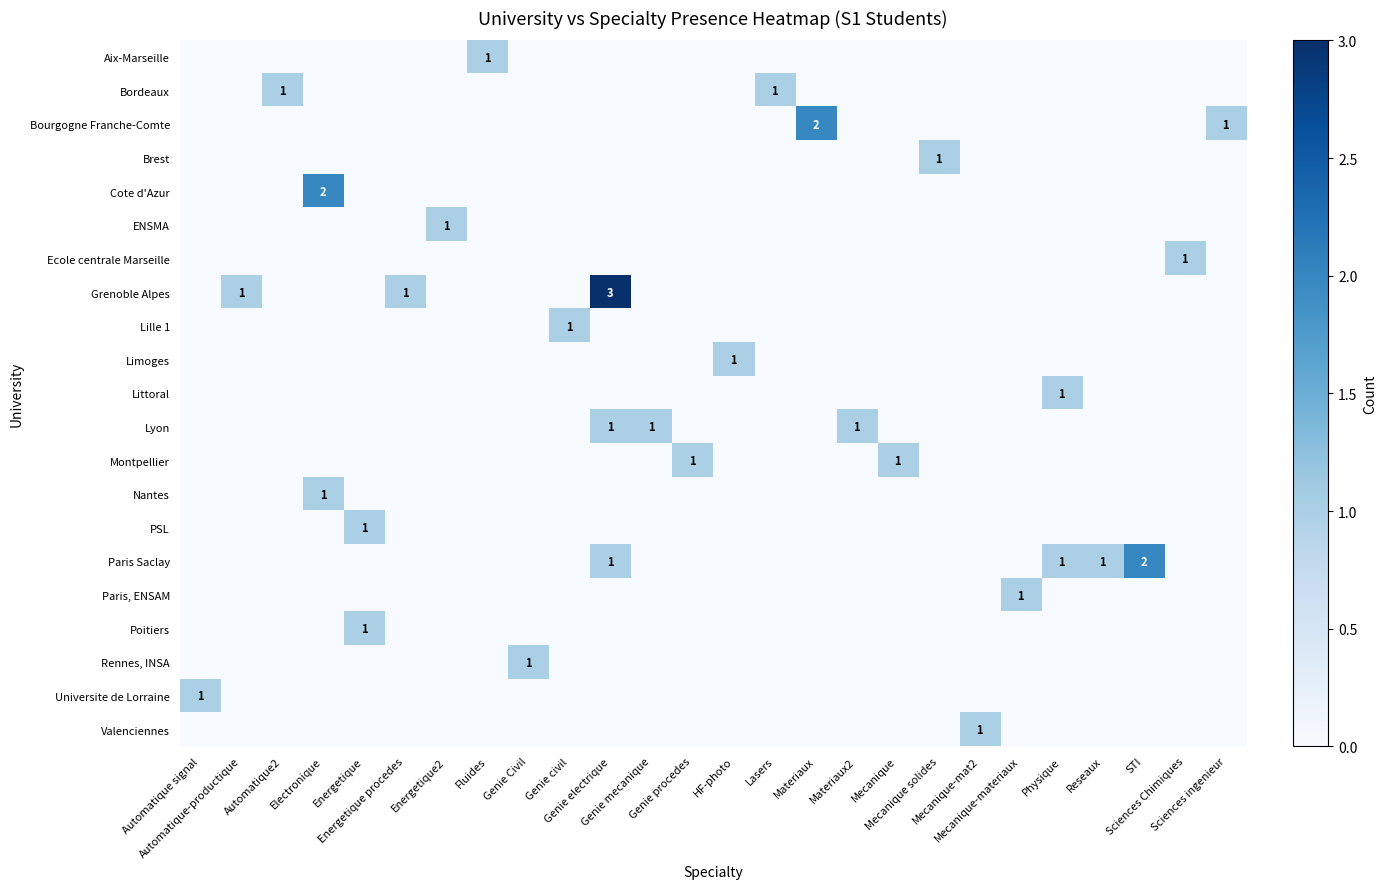

How many values in row_3 are above zero?

1